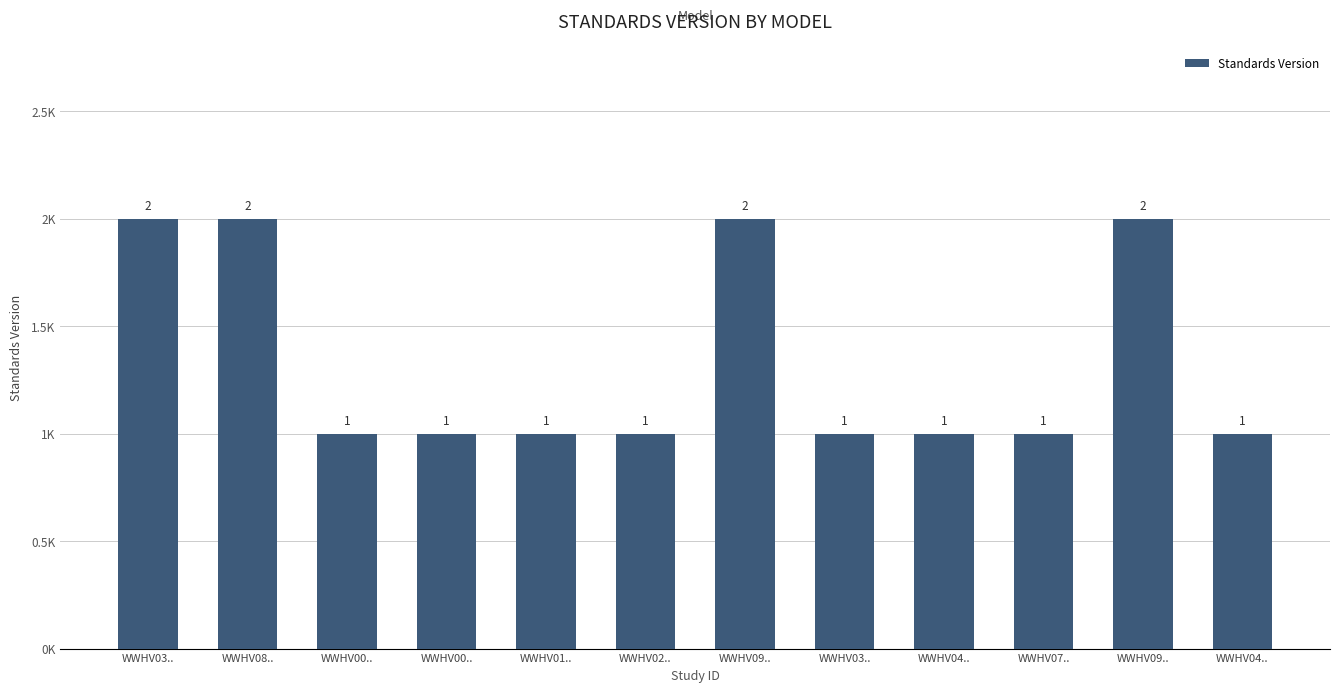

Approximately how many times larger is the value at WWHV04.. compared to WWHV02..?

1.0